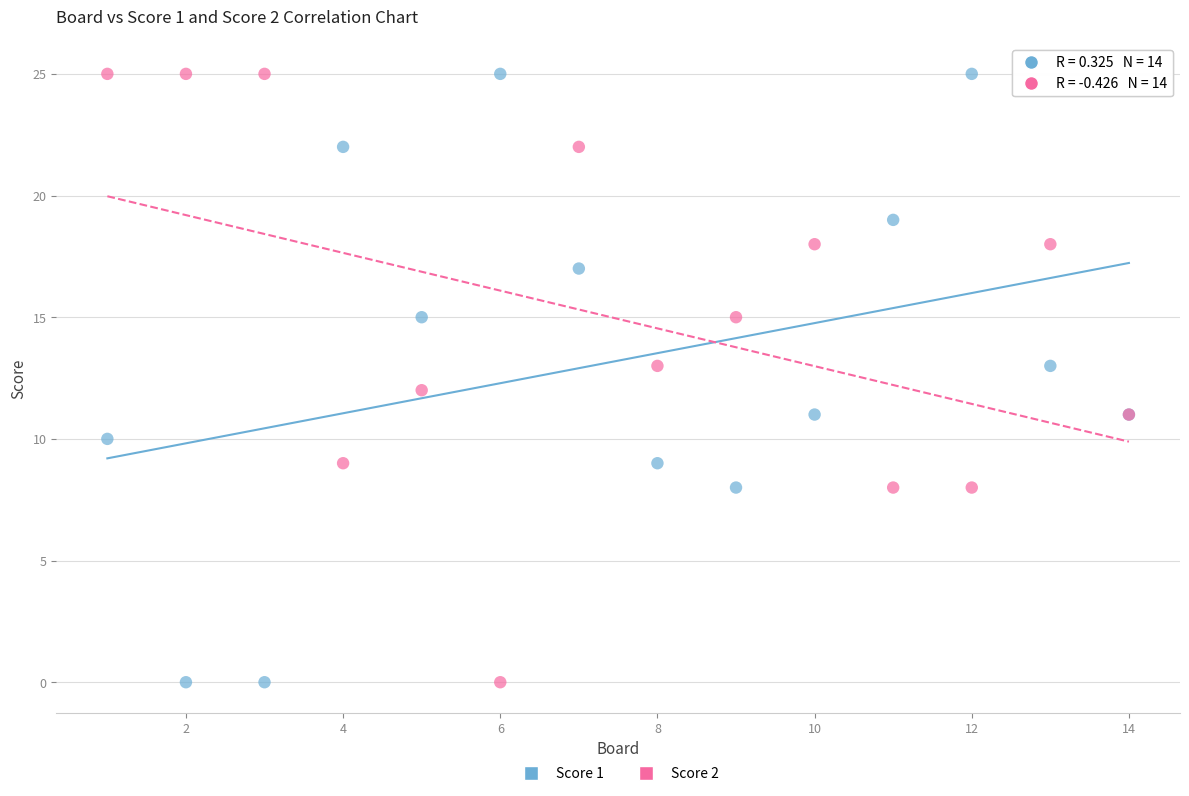

What is the X range (max minus min) for the scatter plot?

13